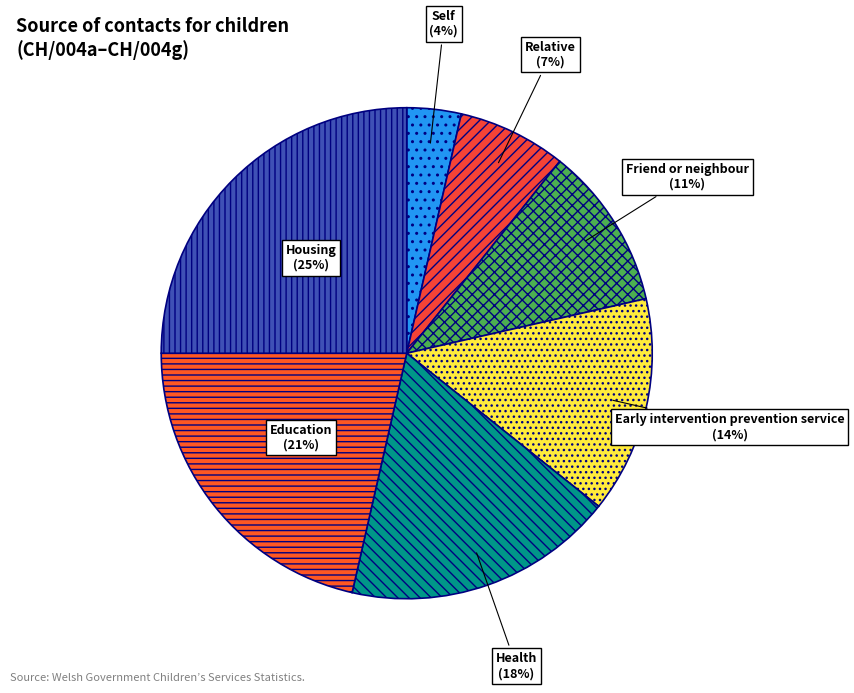

To the nearest percent, what percentage of the pie is Health?

18%